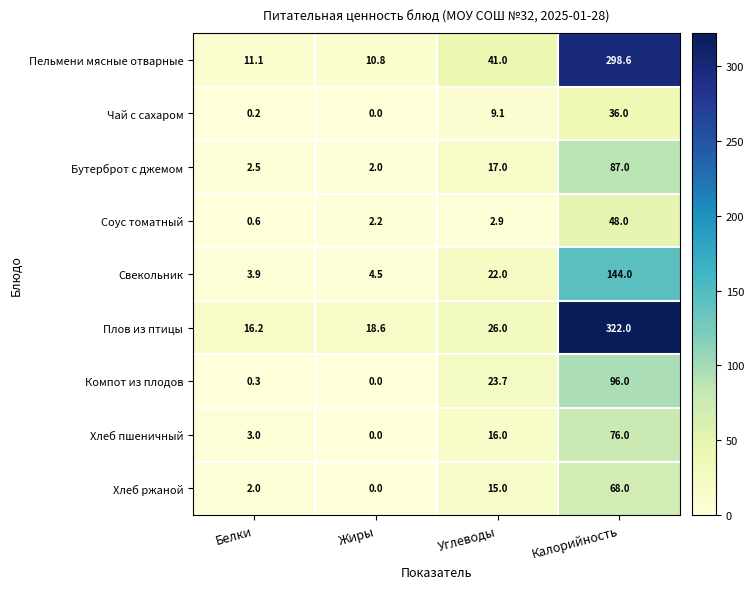

What is the difference between the Бутерброт с джемом values at Жиры and Углеводы?

15.0